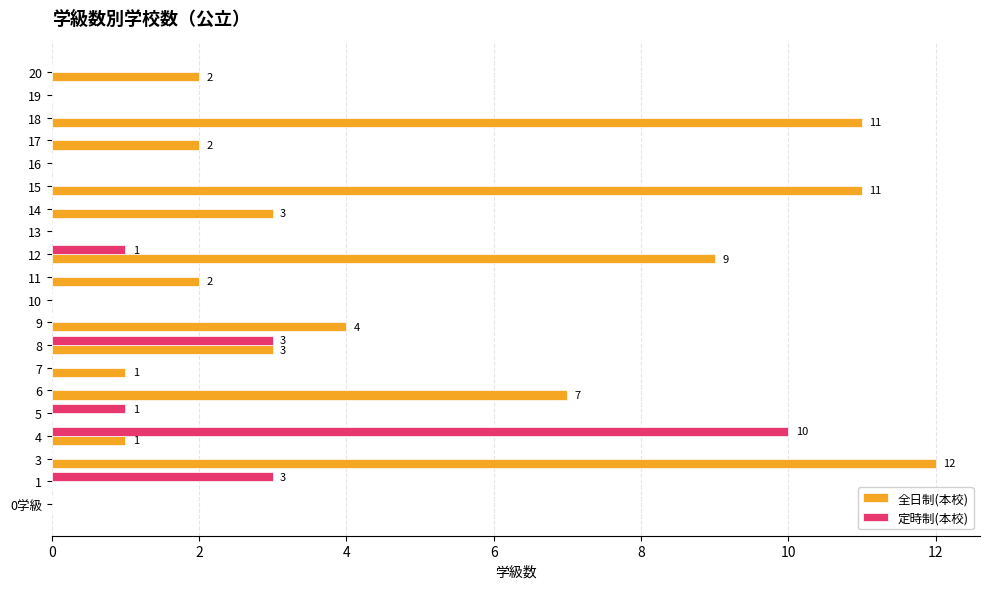

Which category has the highest value across all series?

3